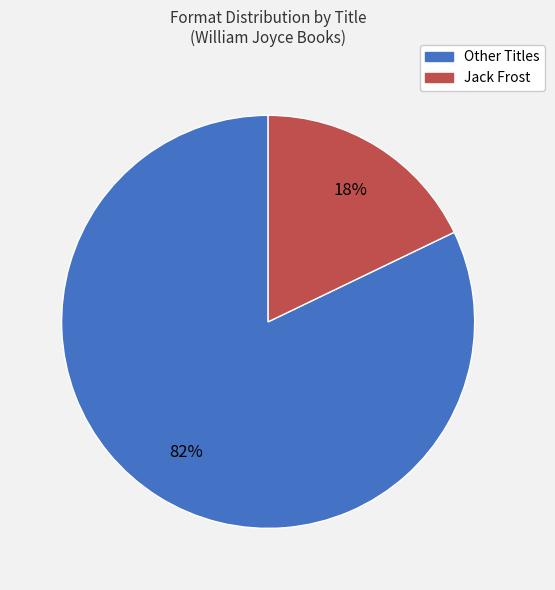

Is it true that Jack Frost is 18% of the pie?

True